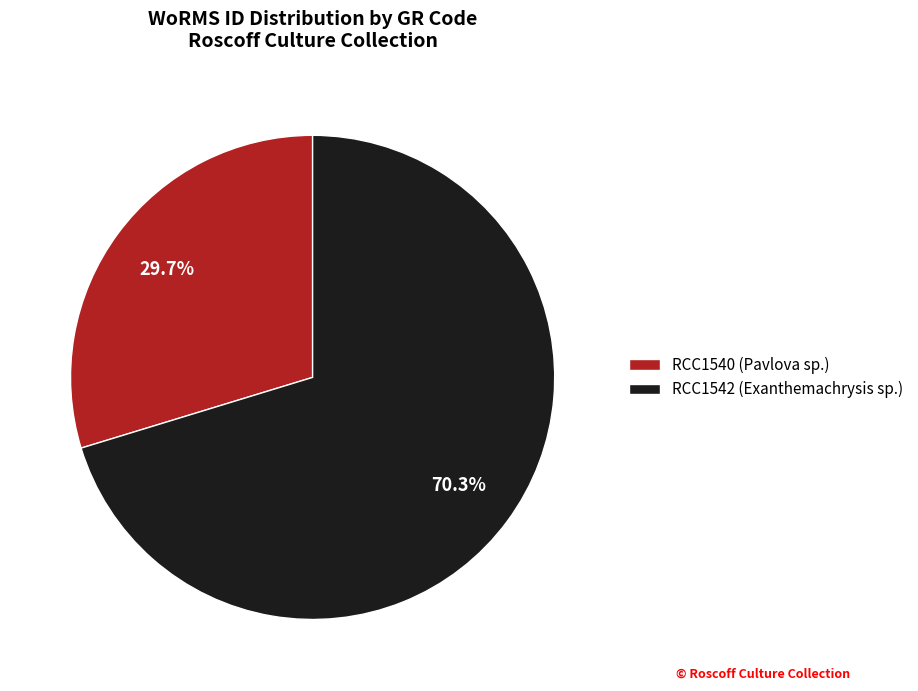

What is the smallest slice in the pie chart?

RCC1540